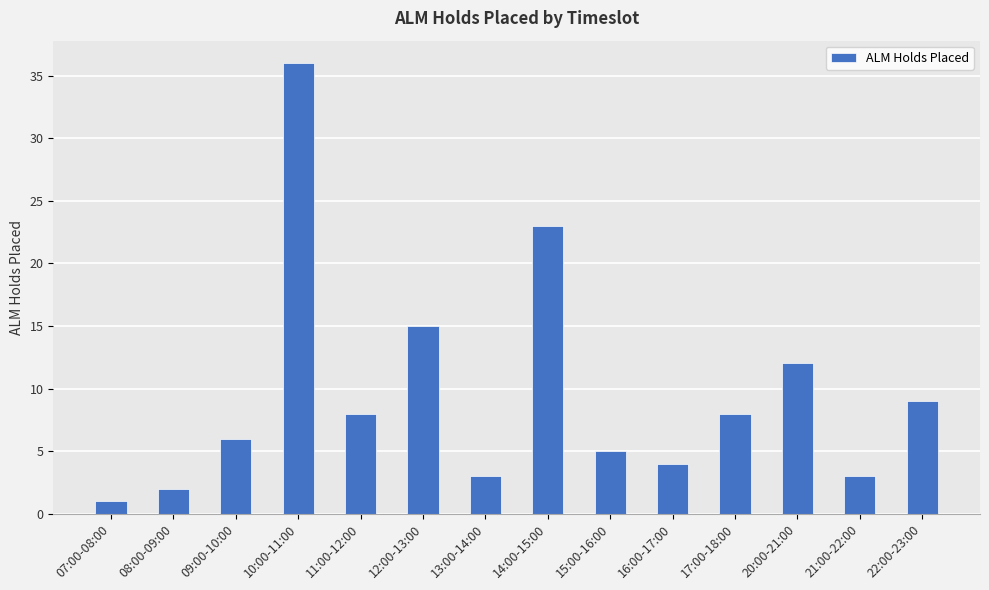

What is the change in value from 12:00-13:00 to 22:00-23:00?

-6